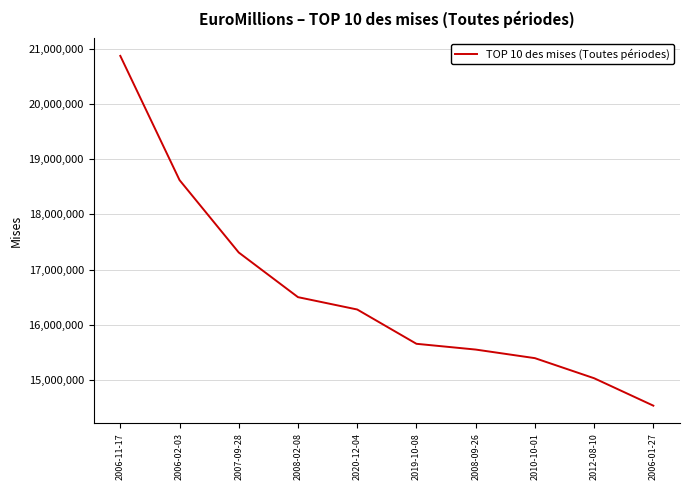

Approximately how many times larger is the value at 2006-11-17 compared to 2006-01-27?

1.4